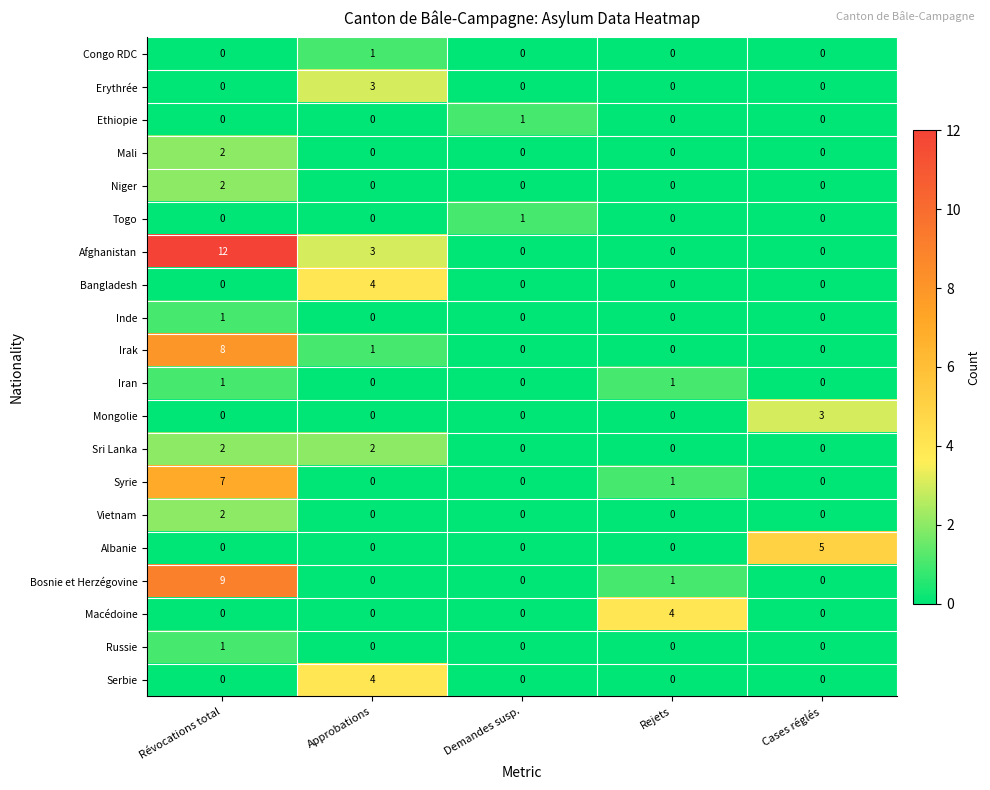

Count the Mali values in the range 0 to 1.

4